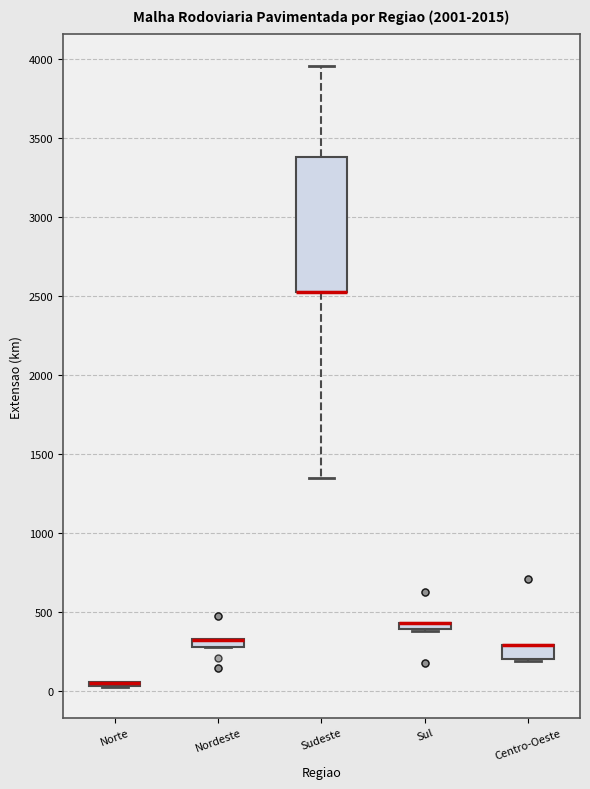

Which box is the tallest, from its lower edge to its upper edge?

Sudeste